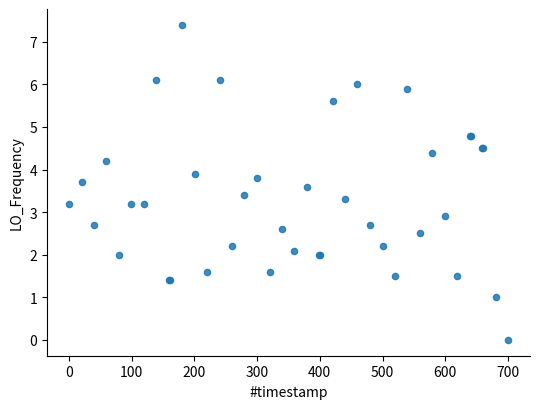

What Y value in the scatter plot is closest to 3?

2.9